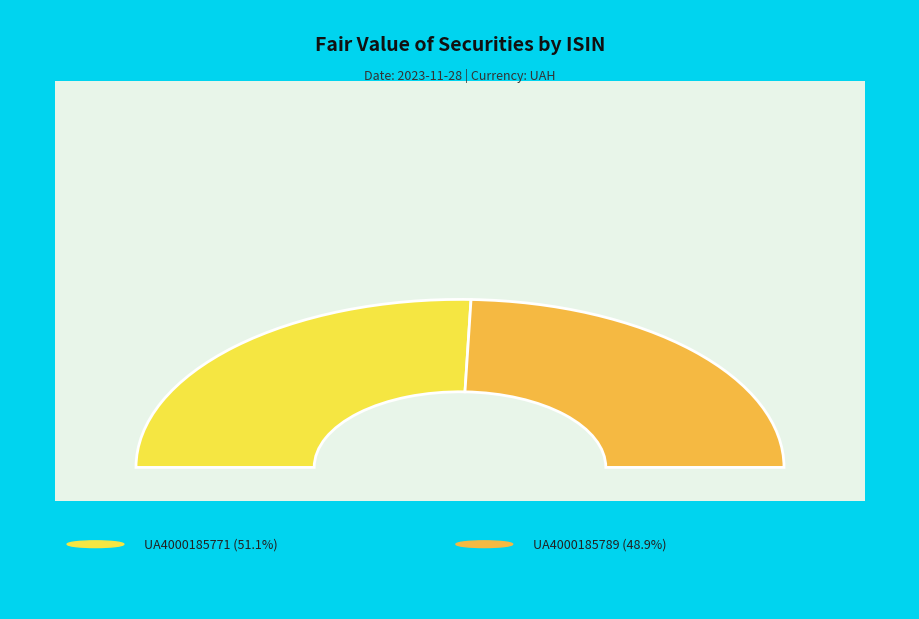

How many segments does this pie chart have?

2